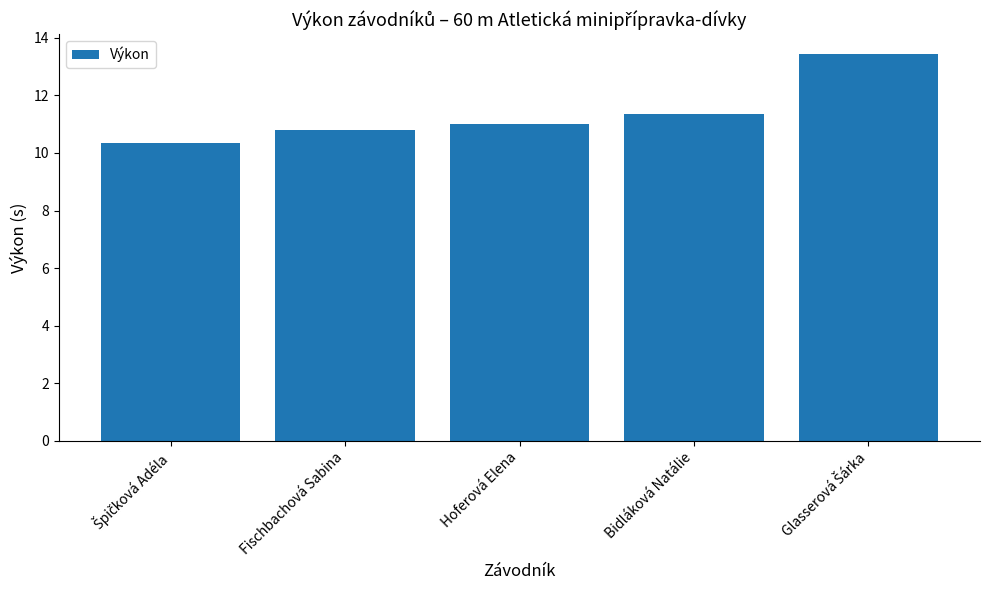

True or false: the data shows 10.8 at Fischbachová Sabina.

True